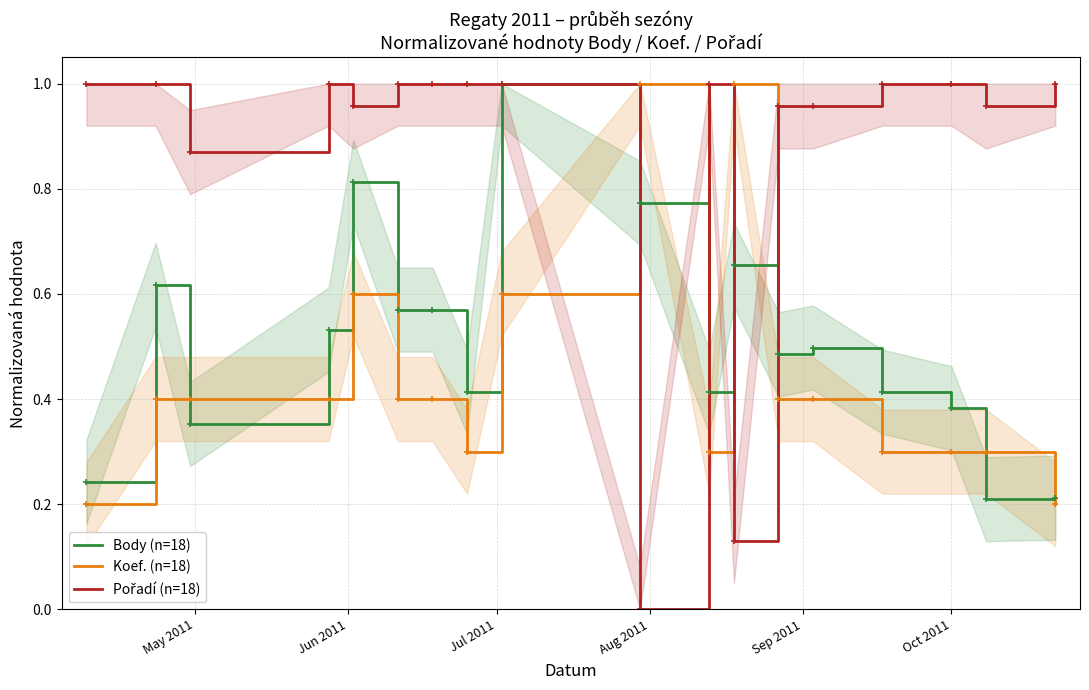

Which series ends up on top after the final intersection of Koef. (n=18) and Pořadí (n=18)?

Pořadí (n=18)